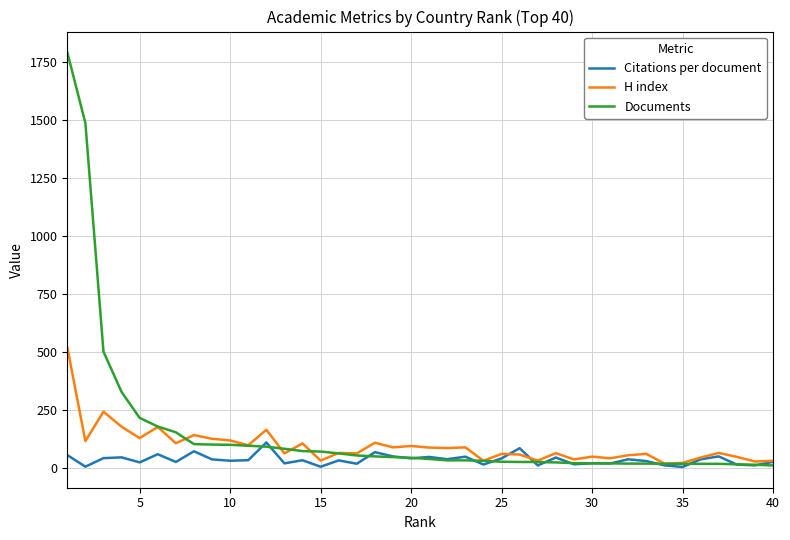

How many lines are shown in the chart?

3